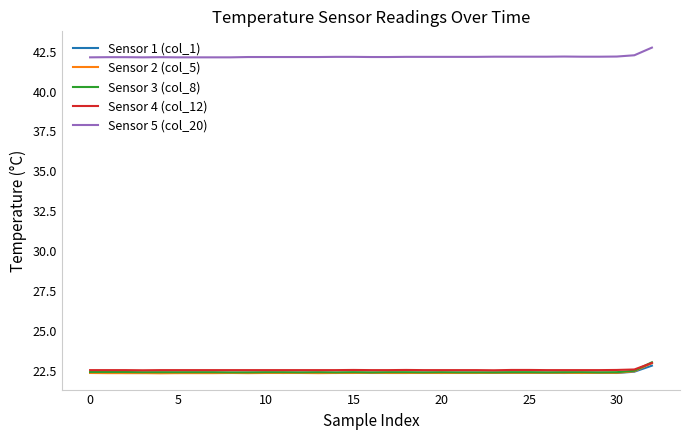

True or false: Sensor 5 (col_20) and Sensor 3 (col_8) intersect in this chart.

False